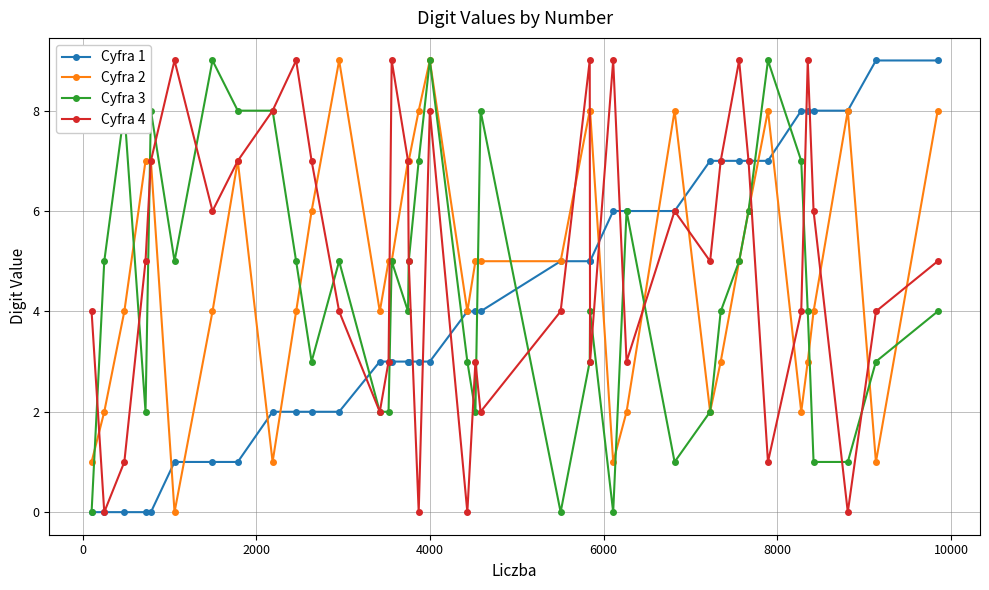

What is the maximum value shown in the chart?

9